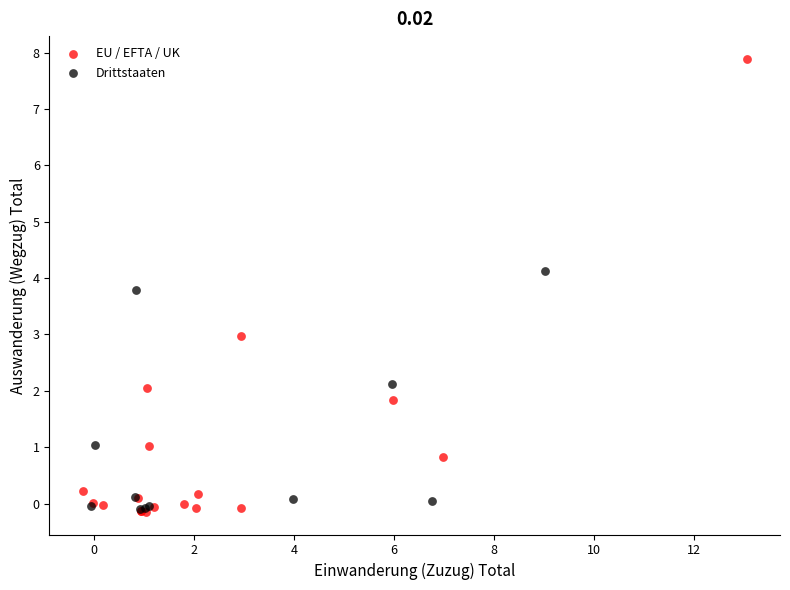

Which series reaches the maximum Y coordinate?

EU / EFTA / UK